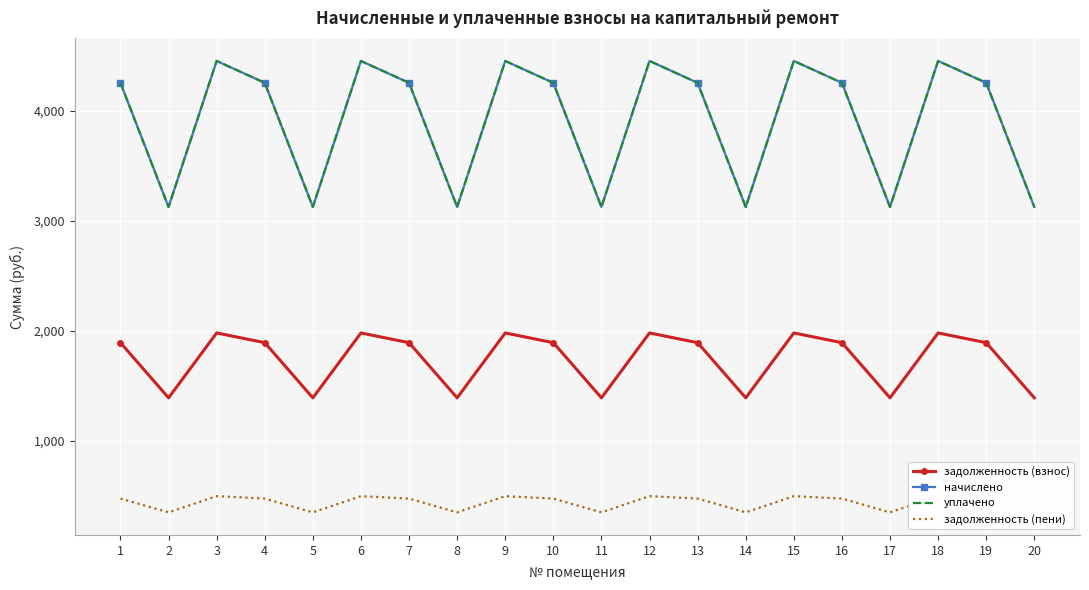

What is the total value across all series at 15?

11377.0